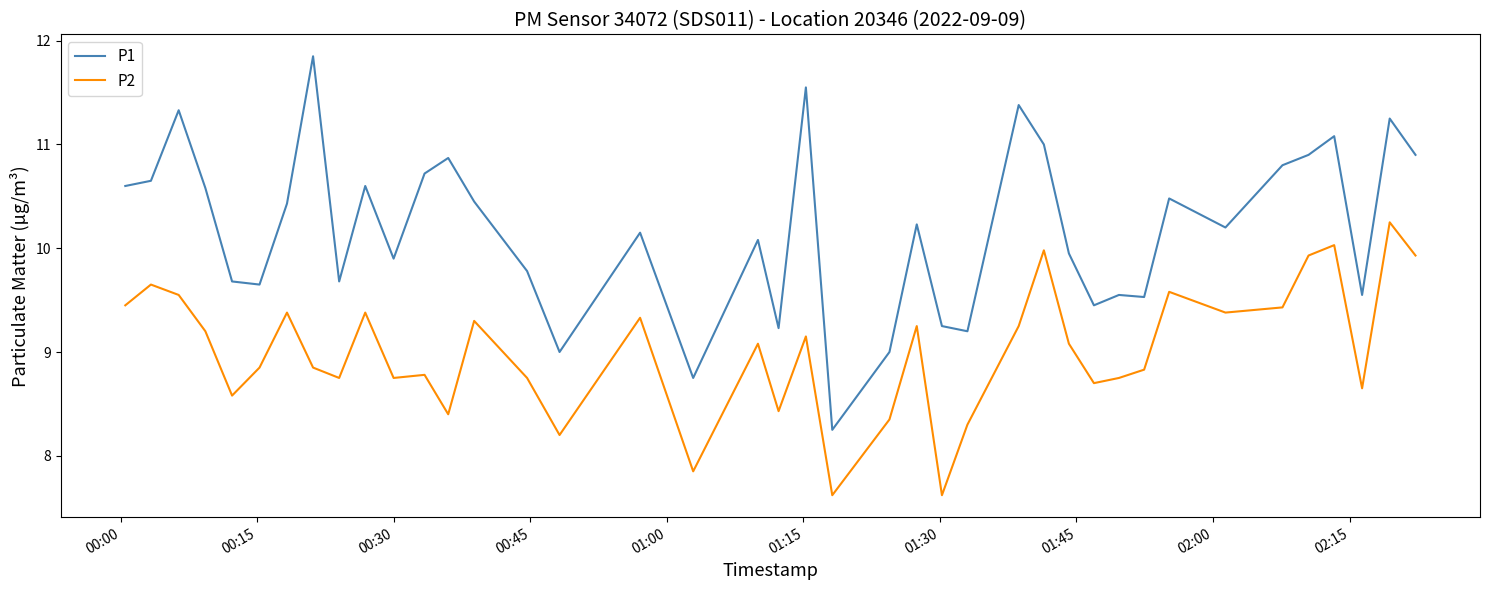

Rank the series by their average value, from lowest to highest.

P2, P1